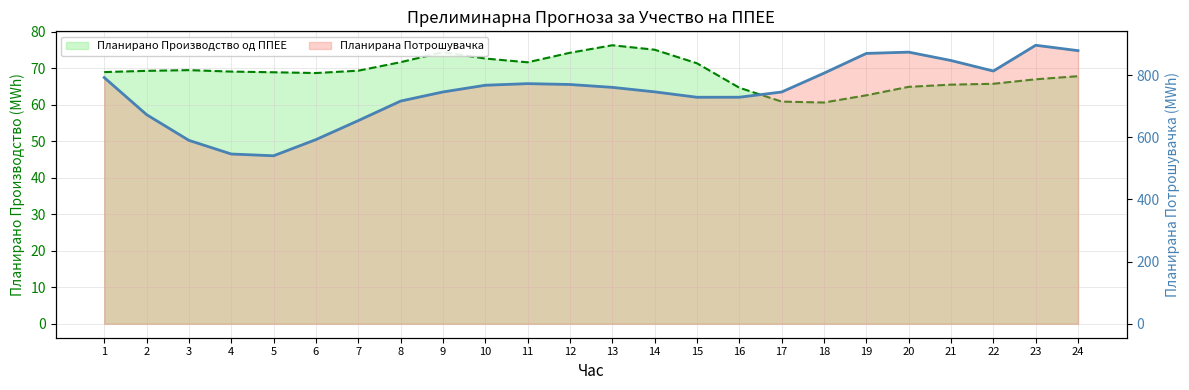

Where does the Планирано Производство од ППЕЕ series first go above 69?

2